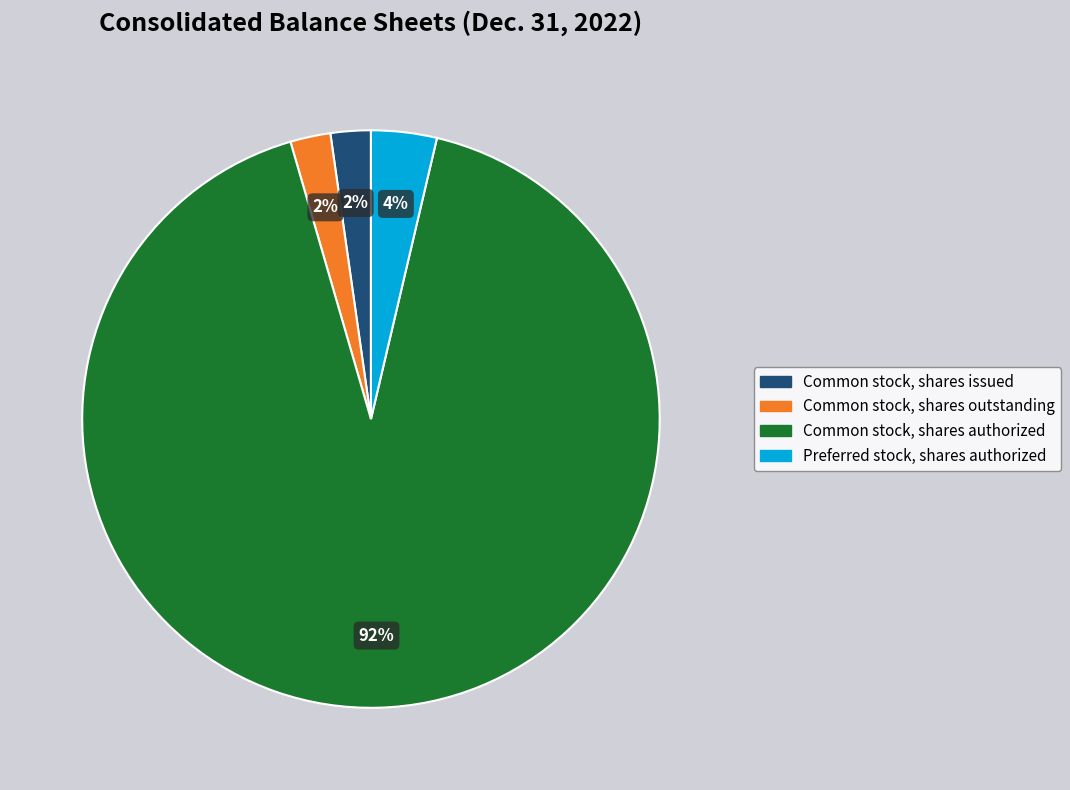

To the nearest percent, what is the average slice percentage?

25%